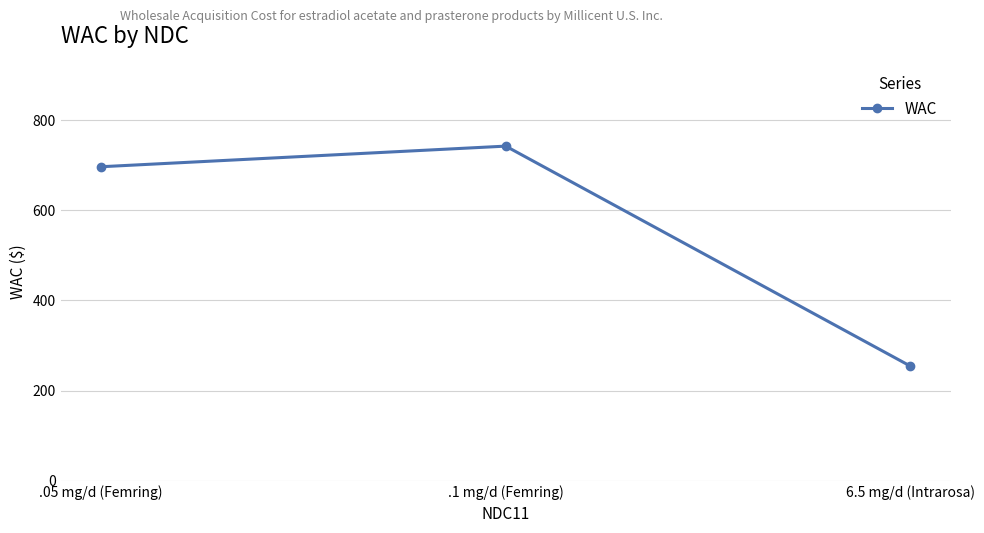

What is the label of the 2nd point from the right?

.1 mg/d (Femring)